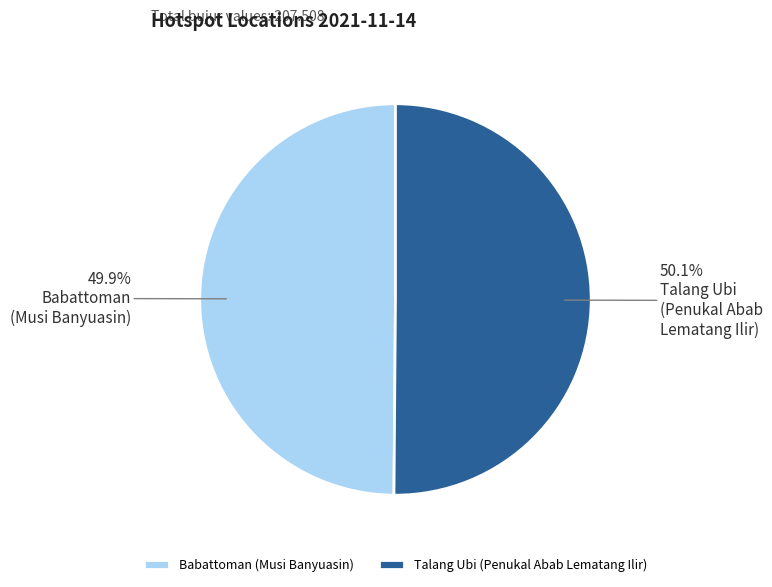

How many segments does this pie chart have?

2